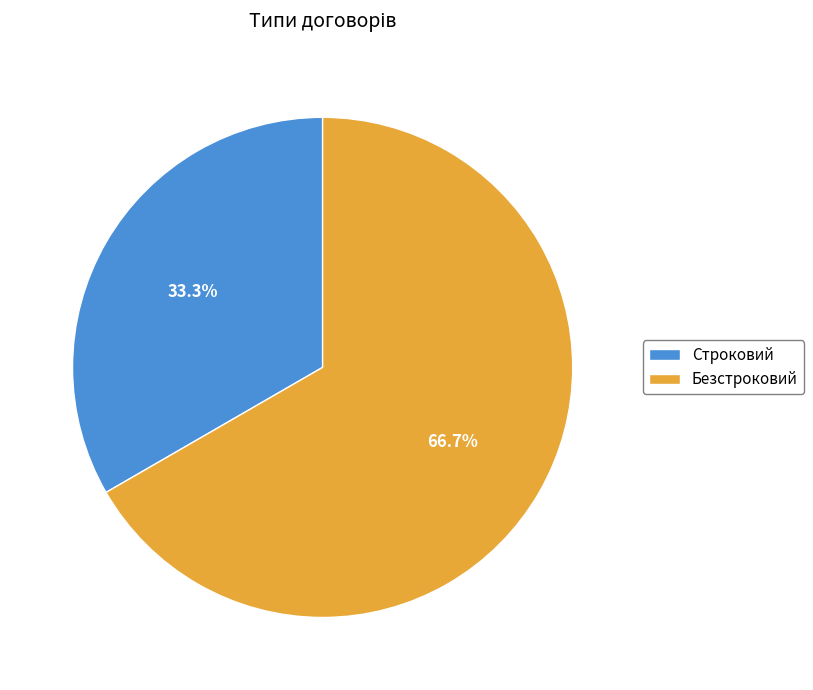

How many segments does this pie chart have?

2